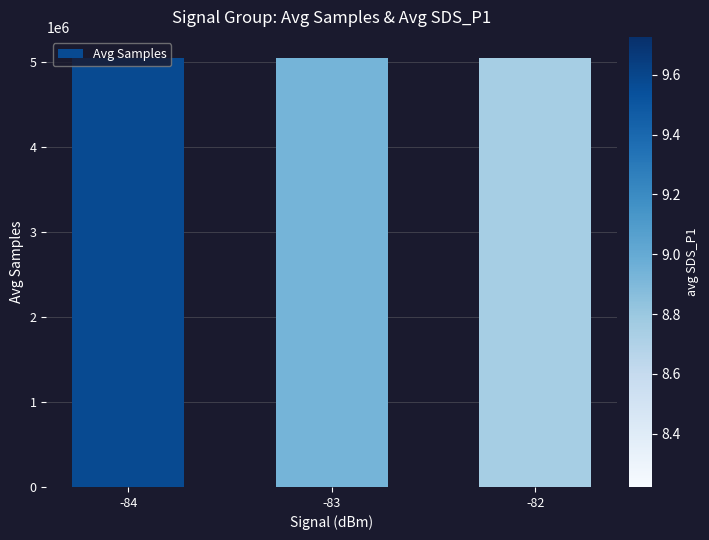

What is the value of the 2nd bar from the left?

5047713.4